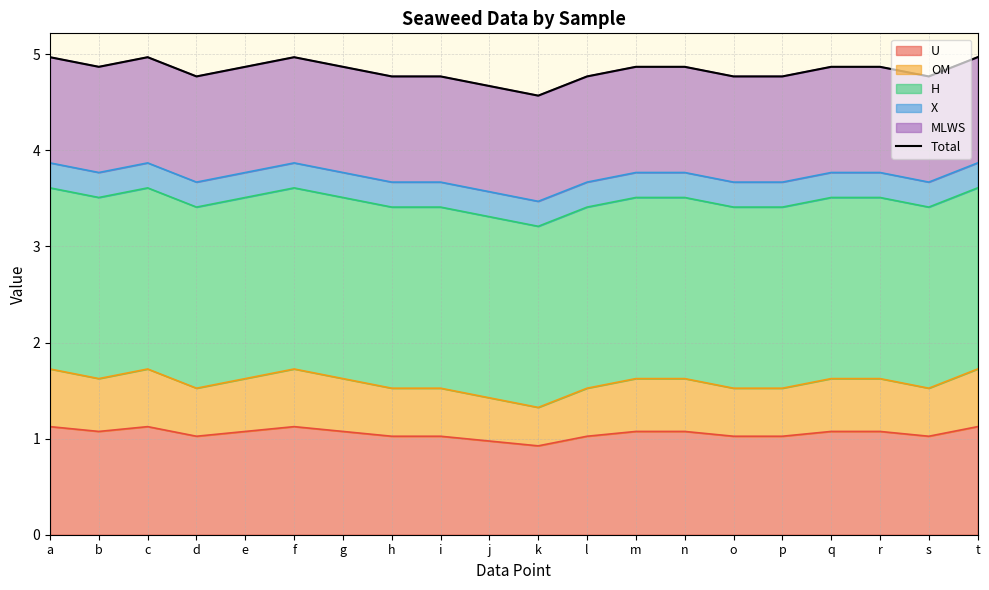

Which label corresponds to the largest value in the chart?

a